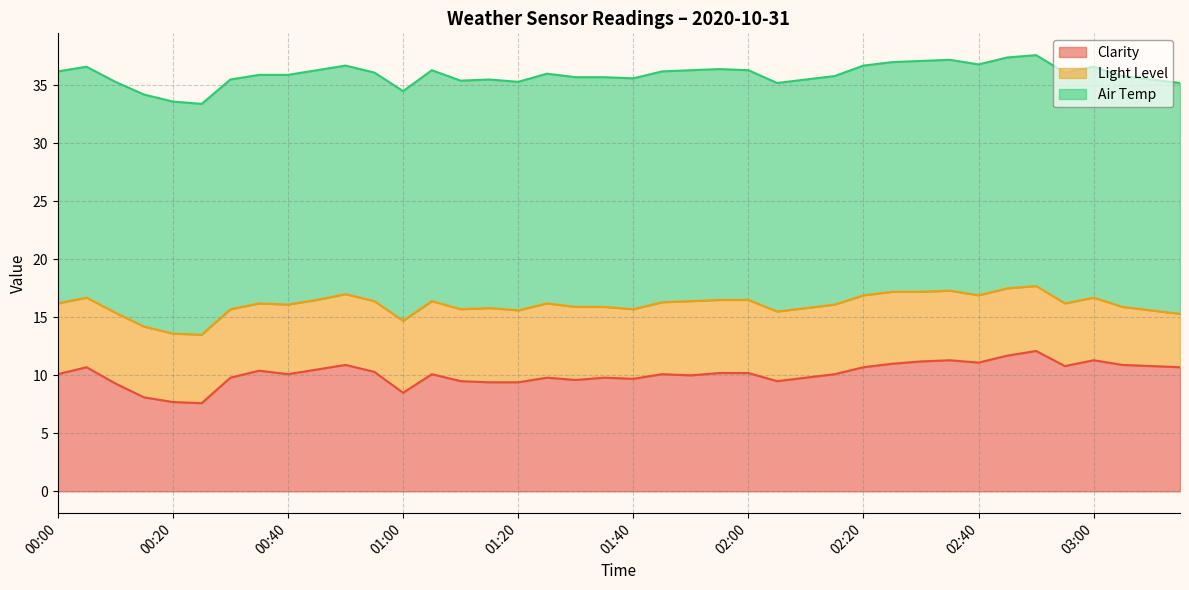

What is the average value of the Air Temp series?

19.8